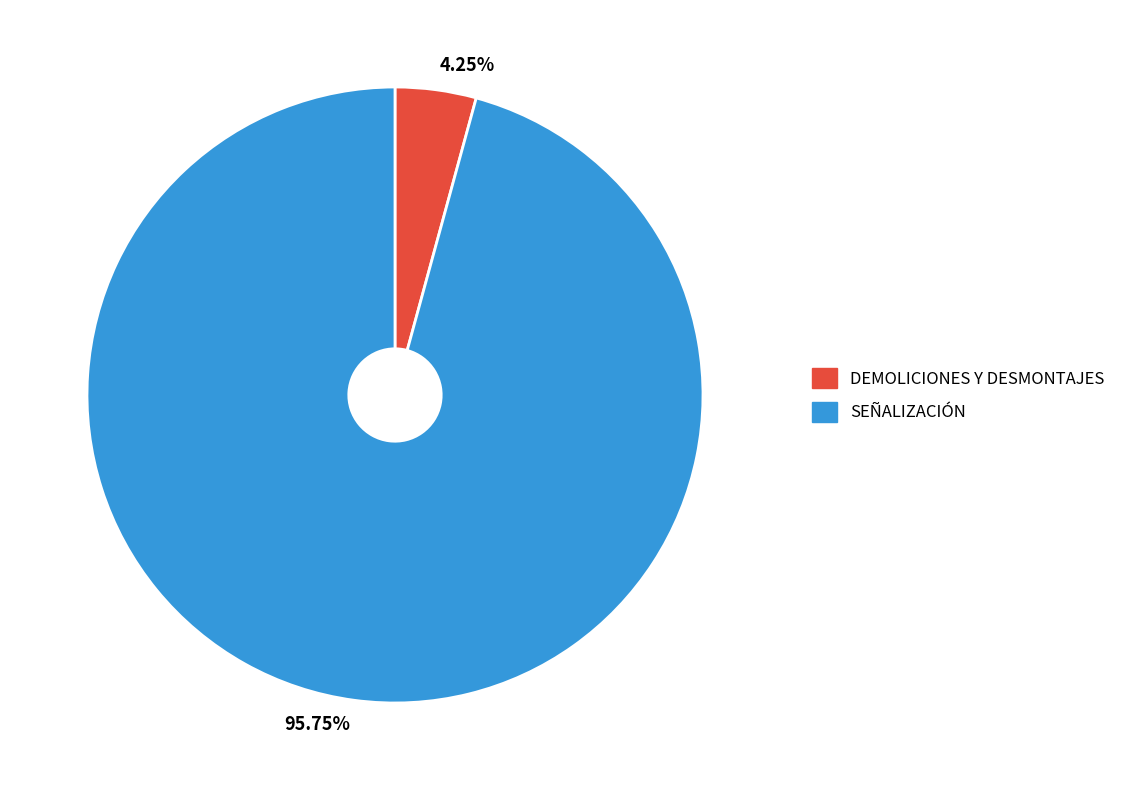

How many slices are in this pie chart?

2